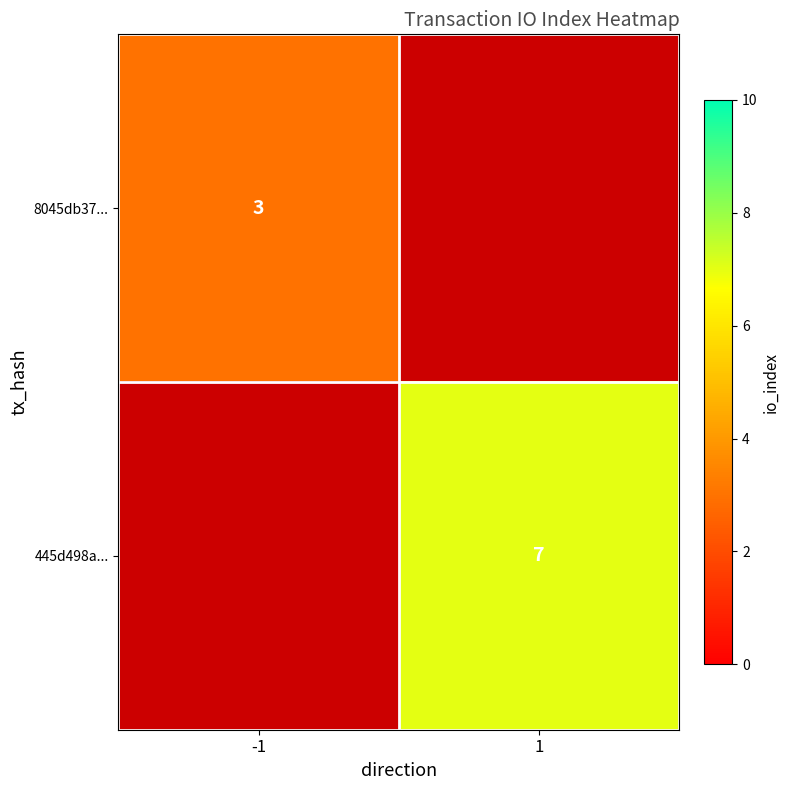

The 445d498a... series shows 5 at 1. True or false?

False